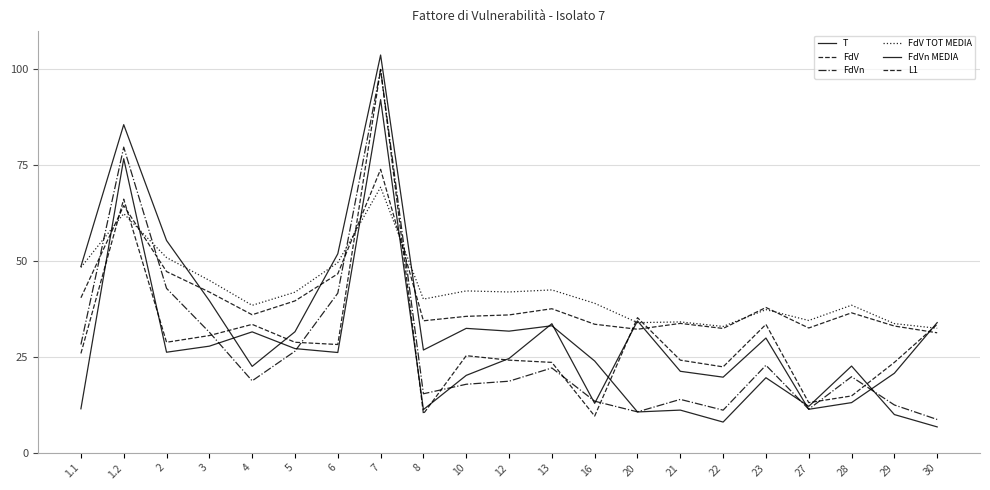

What is the sum of all FdVn MEDIA values?

6.9